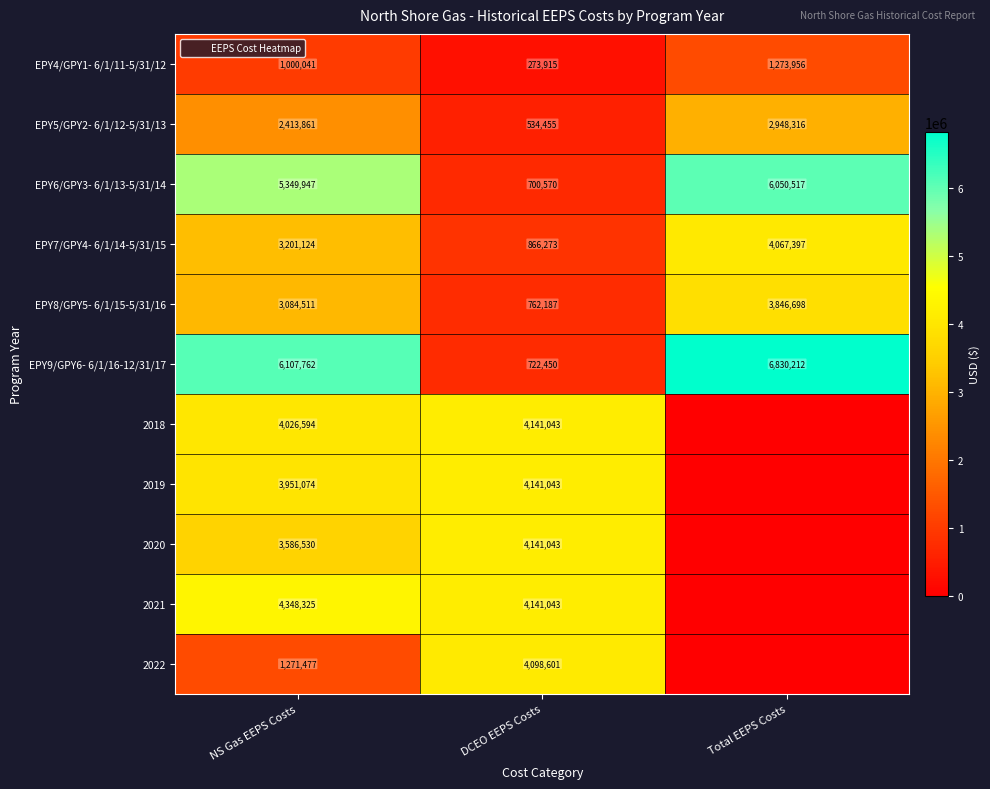

True or false: 2021 has a value of 4141043 at DCEO EEPS Costs.

True